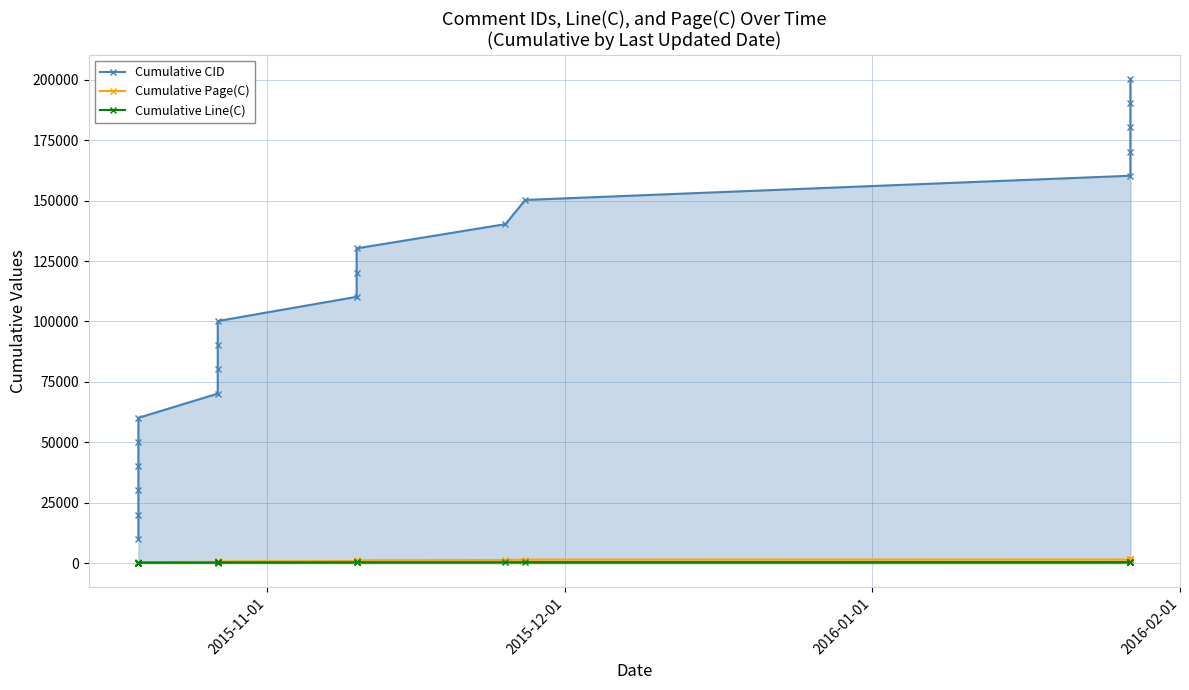

How many values in the Cumulative Page(C) series exceed 812?

9